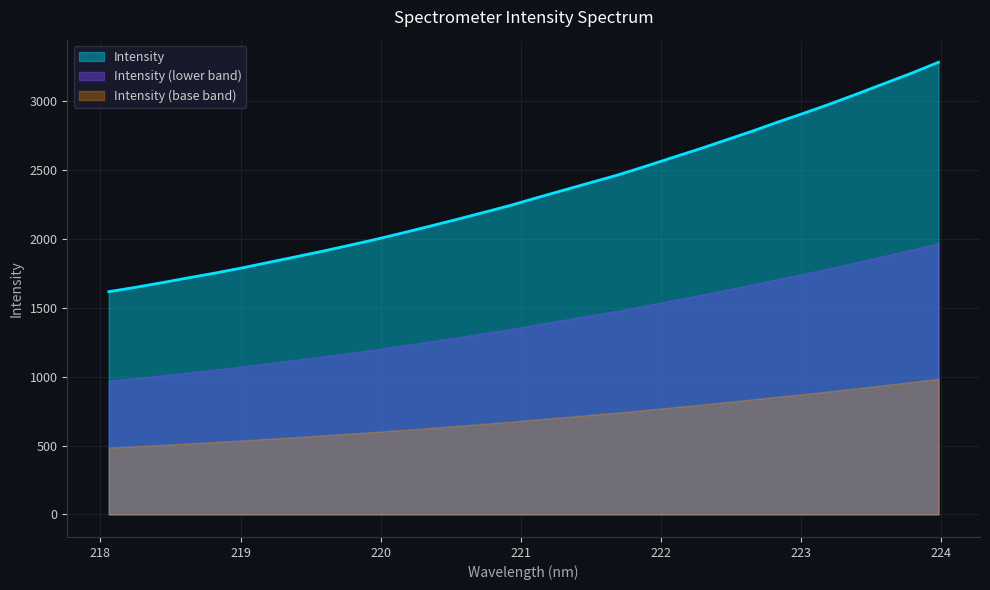

How many lines are shown in the chart?

3